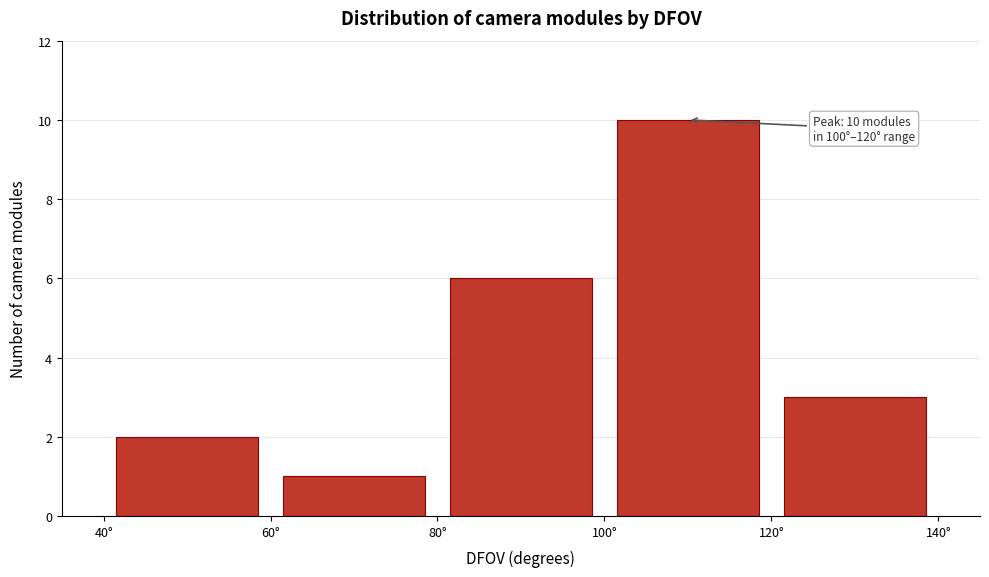

Over which range of the x-axis is the bar tallest?

100 to 120